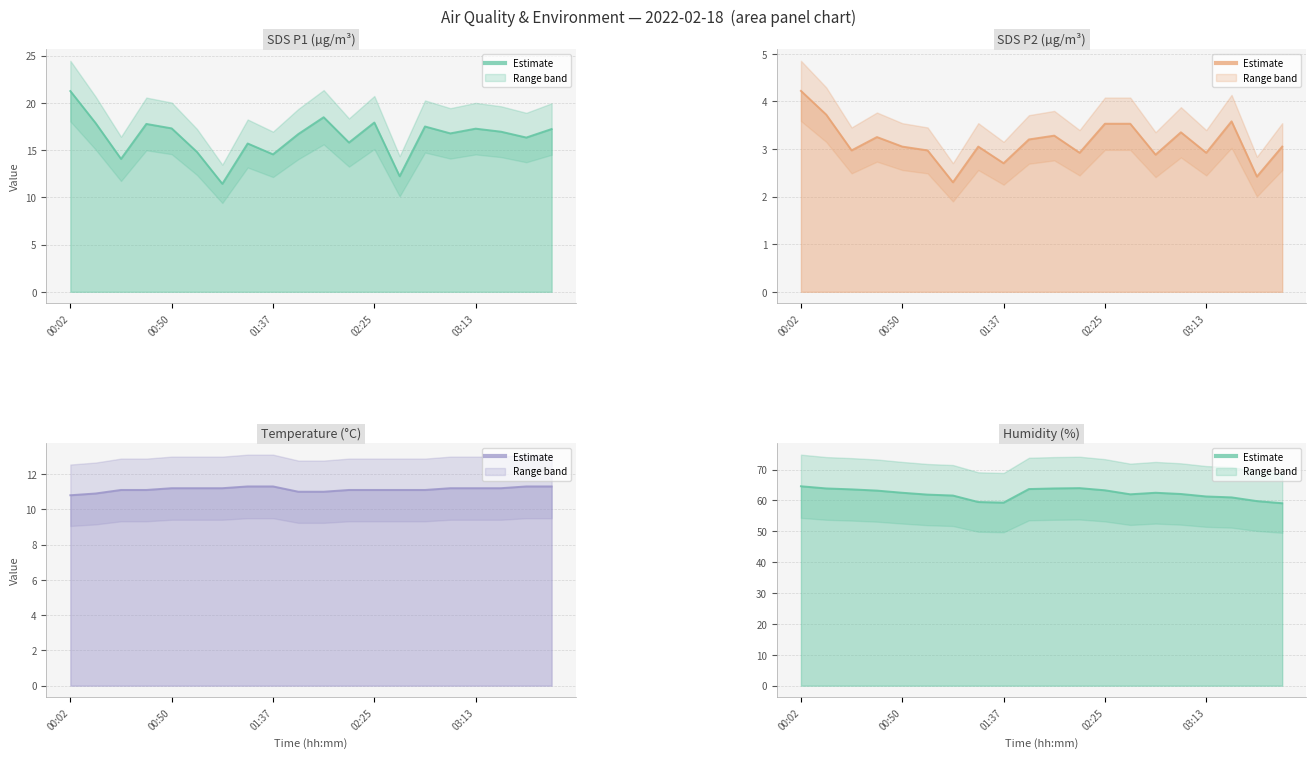

Which series has the largest range (max minus min)?

SDS_P1 line